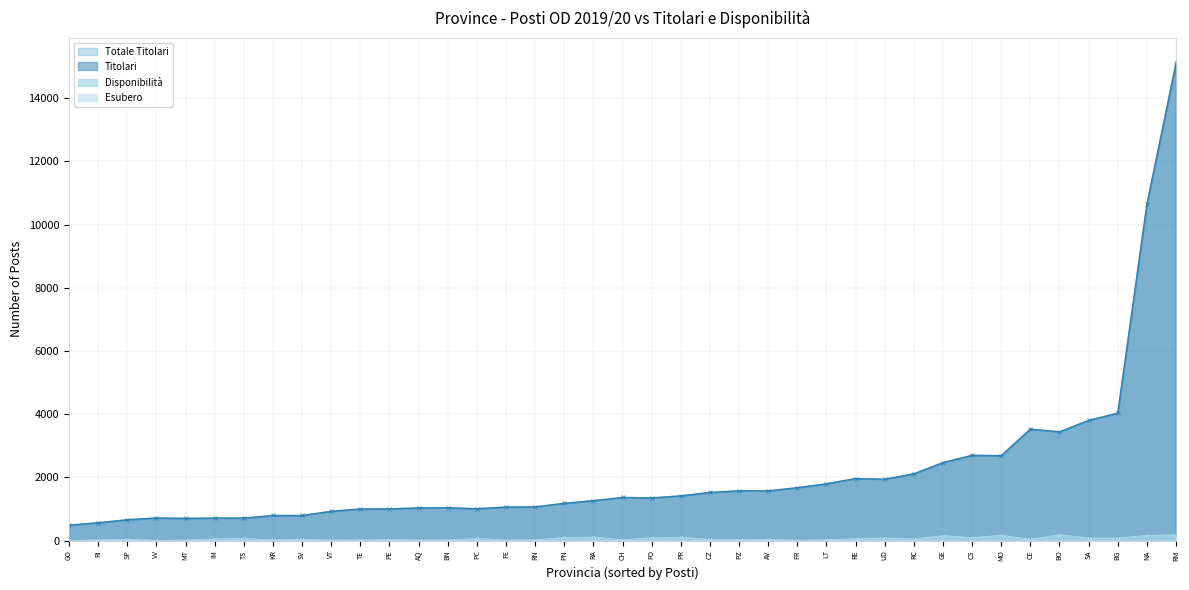

Which series has the largest total across all categories?

Totale Titolari